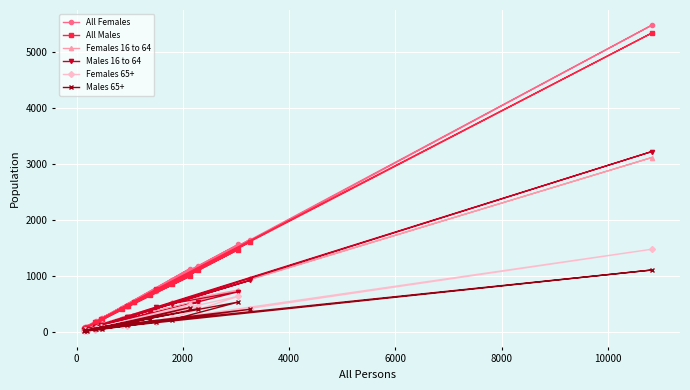

What is the maximum value shown in the chart?

5482